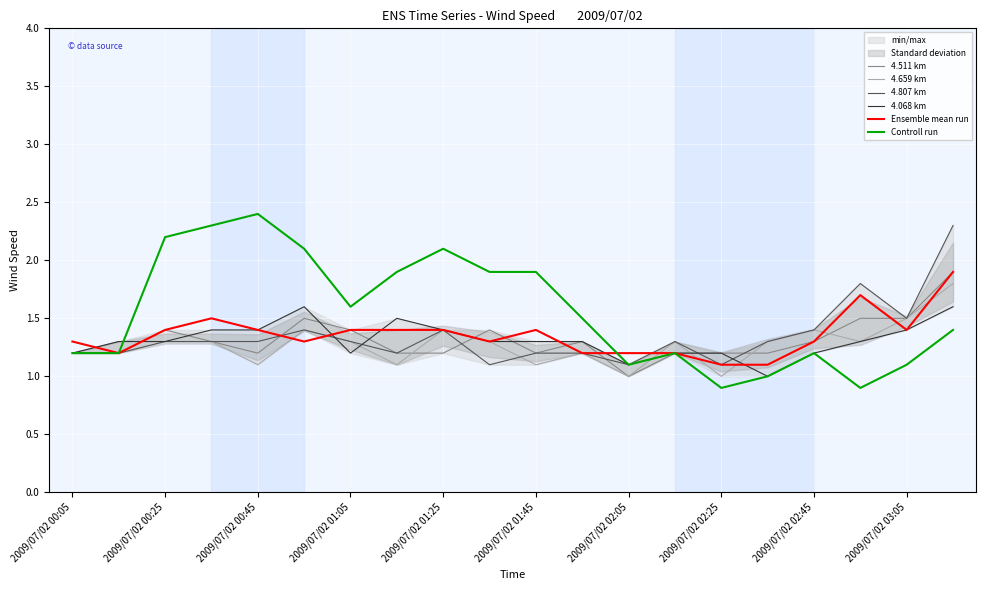

What is the lowest value of the 4.511 km series?

1.0